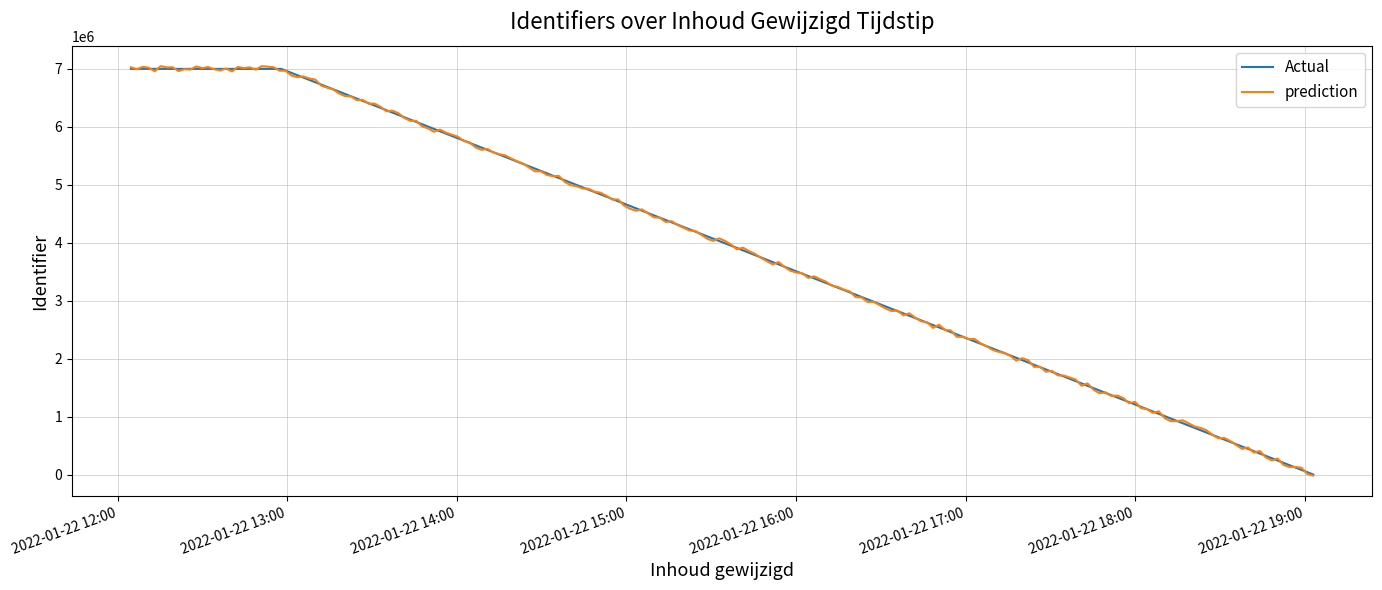

Is this an area chart (filled region under the line)?

No